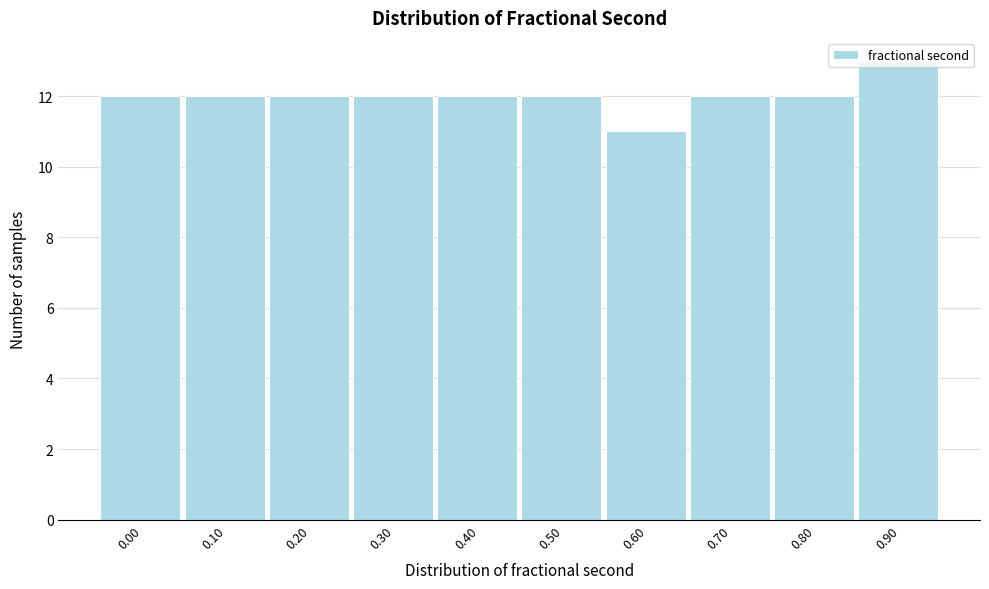

The chart shows a value of 6 at 0.90. True or false?

False